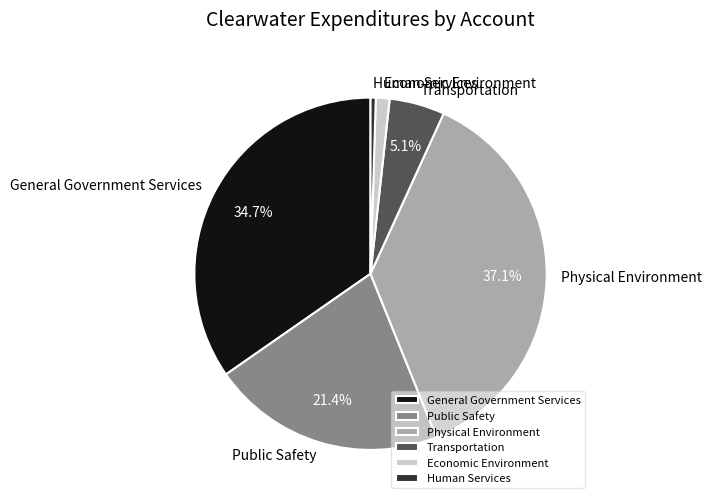

Approximately how many times larger is the value at Physical Environment compared to Transportation?

7.3